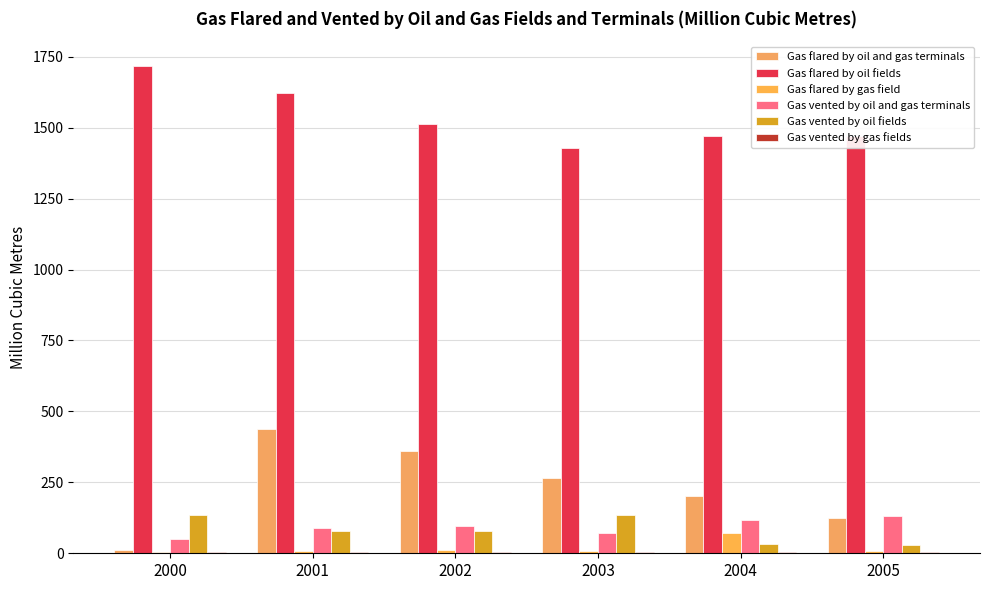

How many groups of bars are there?

6